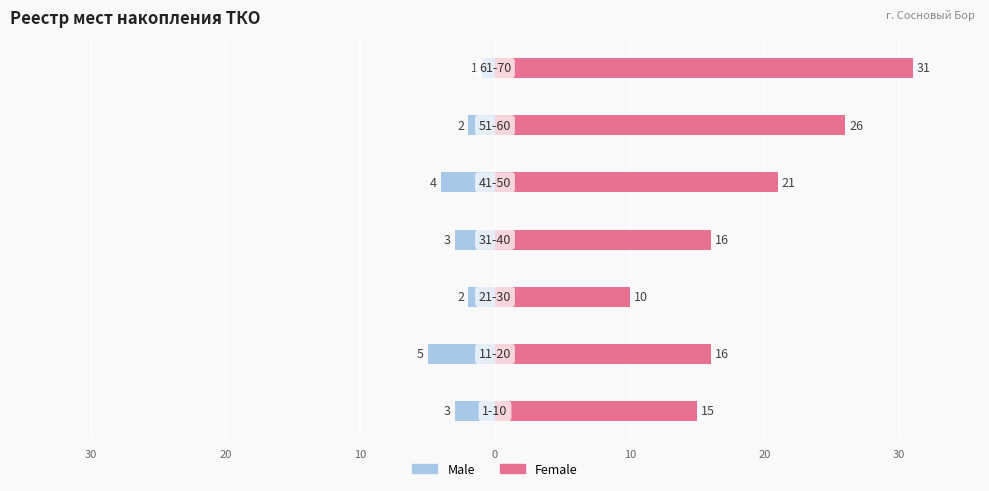

How many data points in Female are above 16?

3